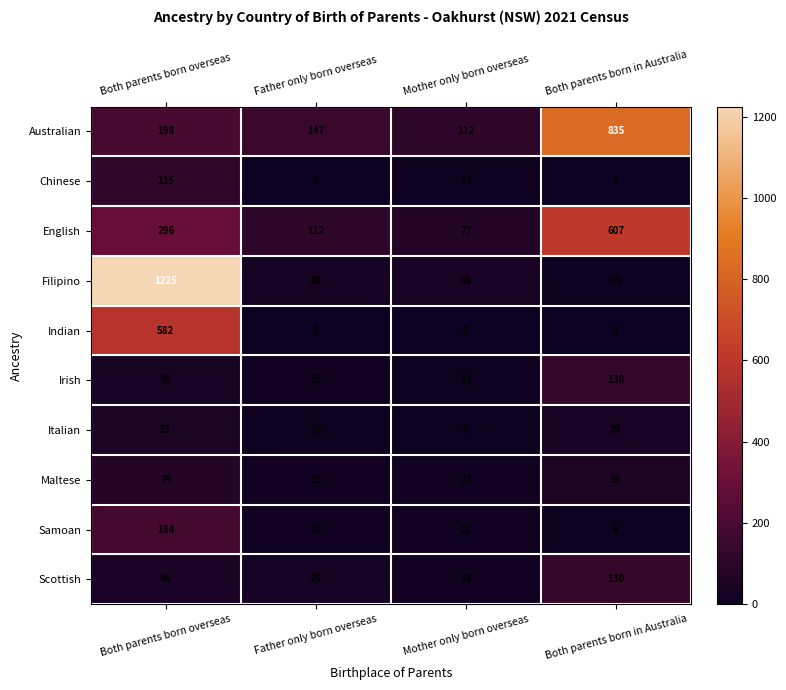

At which label is Chinese closest to 57?

Mother only born overseas